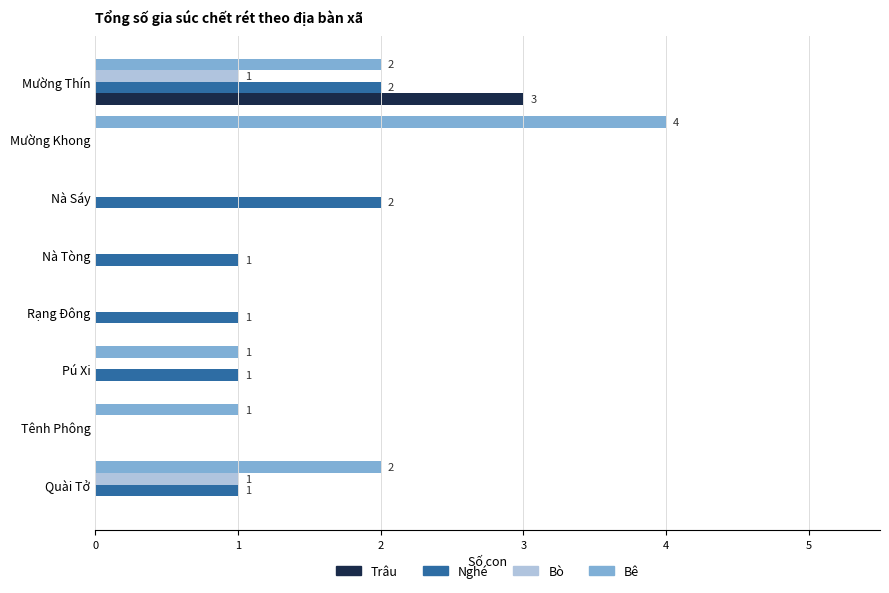

What is the greatest value displayed?

4